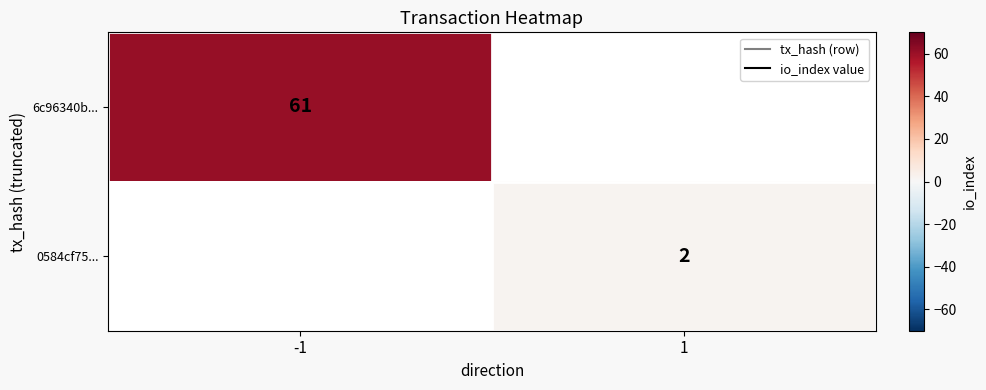

The value of 0584cf75... at 1 is 1. True or false?

False